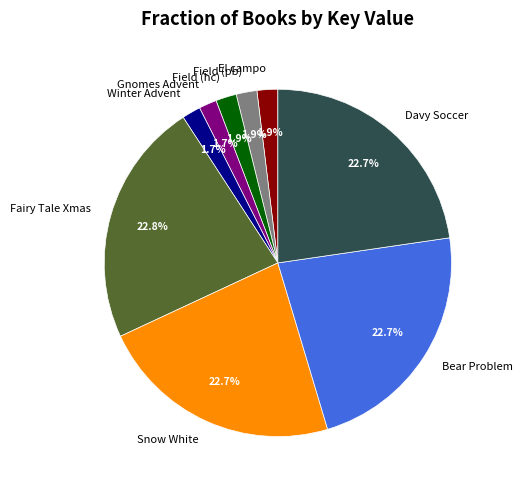

Is Snow White the majority of the pie?

No